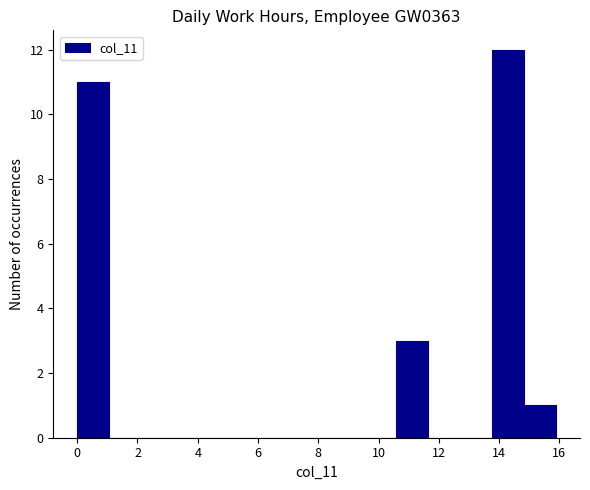

Over which range of the x-axis is the bar tallest?

13.8 to 14.8